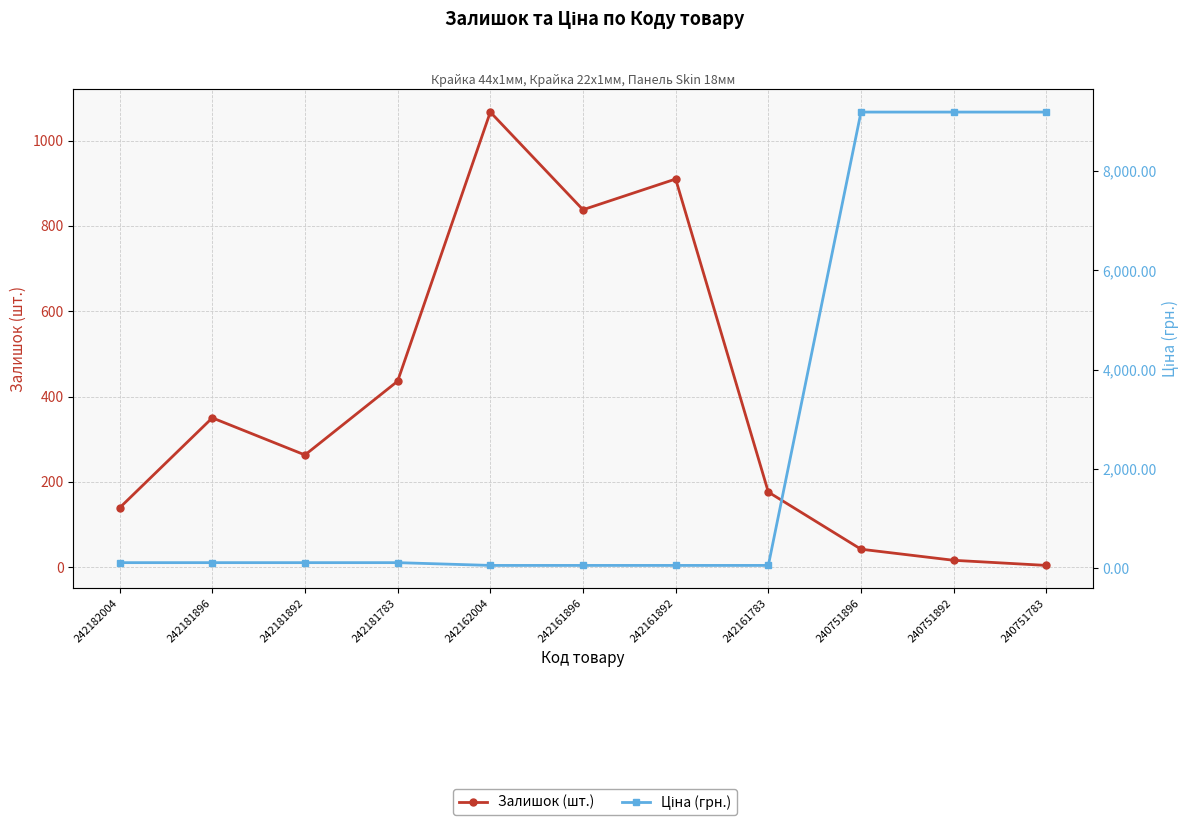

Reading left to right, extract all data points from this chart.

Залишок (шт.): 139.0	350.0	263.0	436.0	1067.0	838.0	910.0	176.0	42.0	16.0	4.0
Ціна (грн.): 111.7	111.7	111.7	111.7	55.9	55.9	55.9	55.9	9185.9	9185.9	9185.9